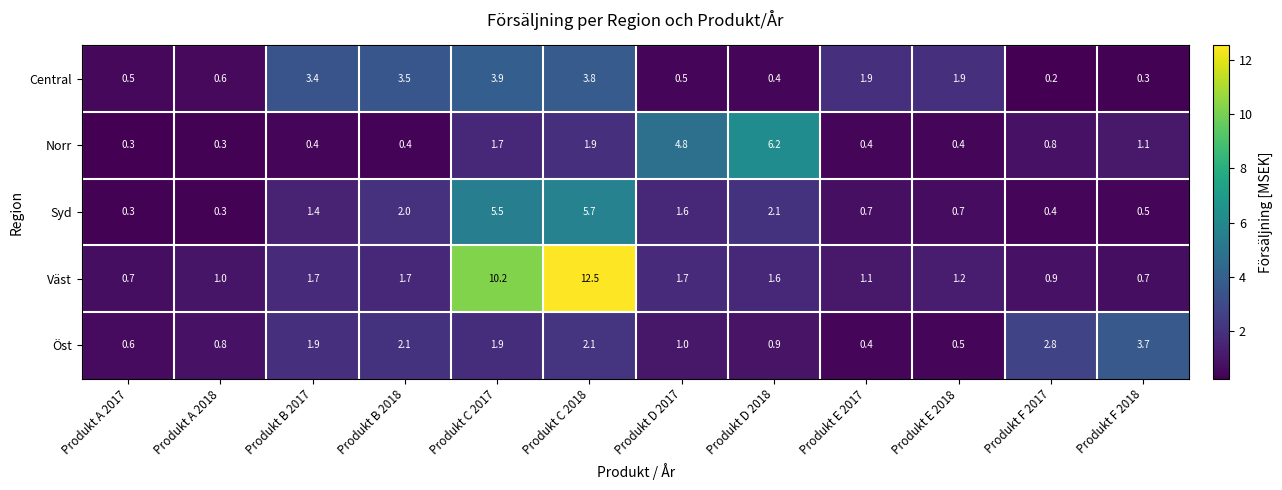

Rank the series by their maximum value, from highest to lowest.

Väst, Norr, Syd, Central, Öst